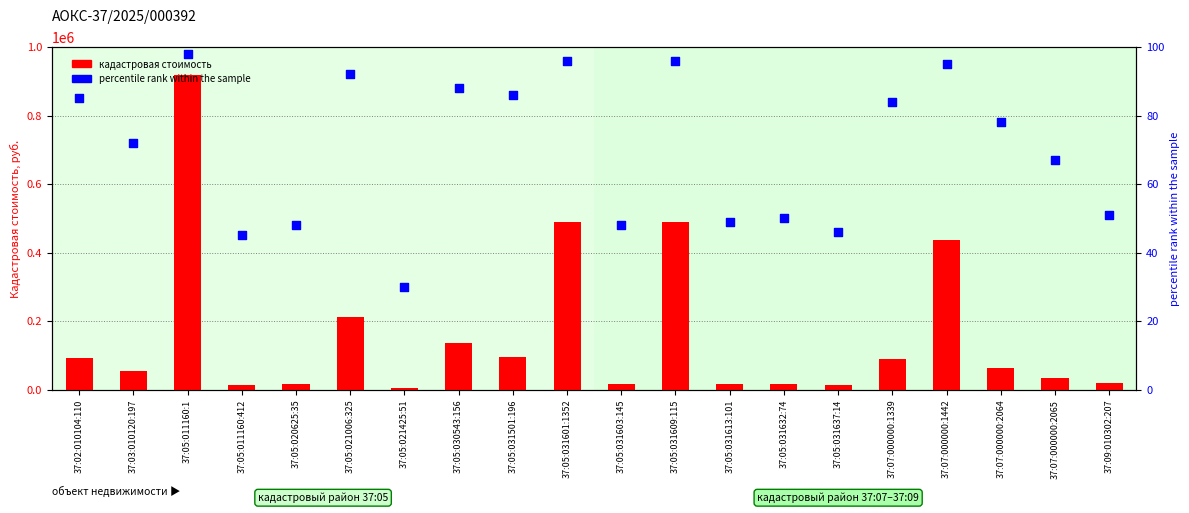

What are all the series names shown in the legend?

кадастровая стоимость, percentile rank within the sample